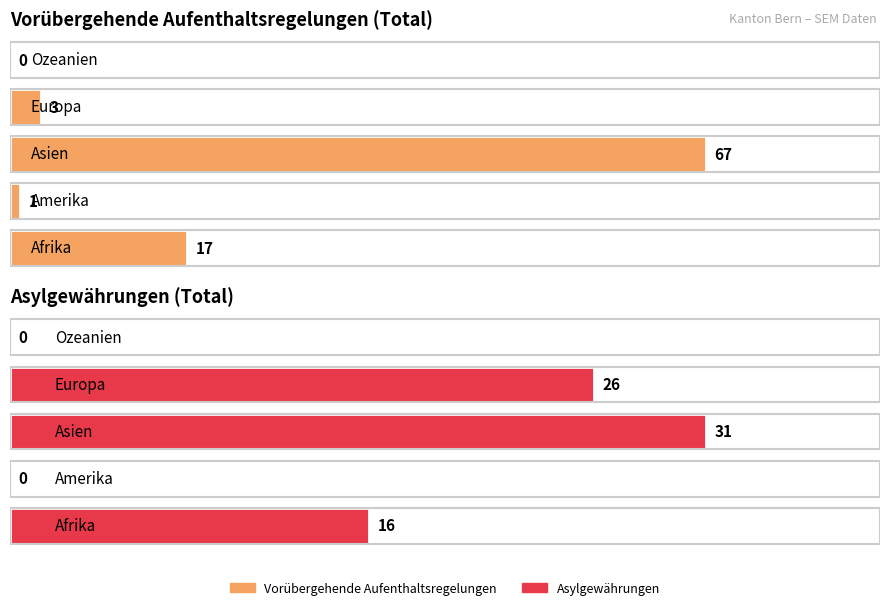

The value of Total Vorübergehende at Amerika is 1. True or false?

True